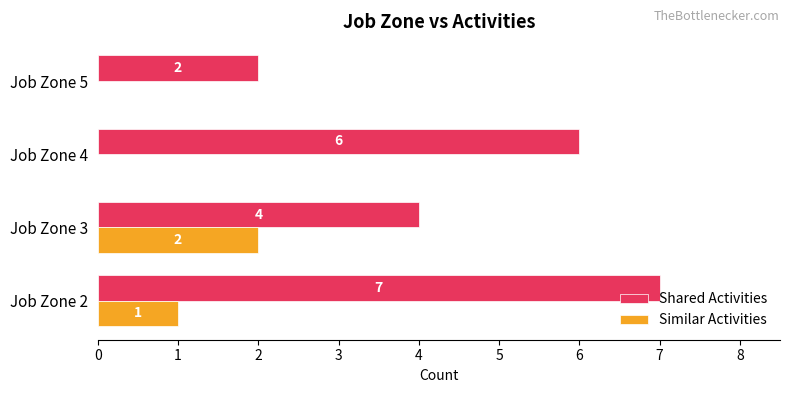

Which category has the highest value across all series?

Job Zone 2